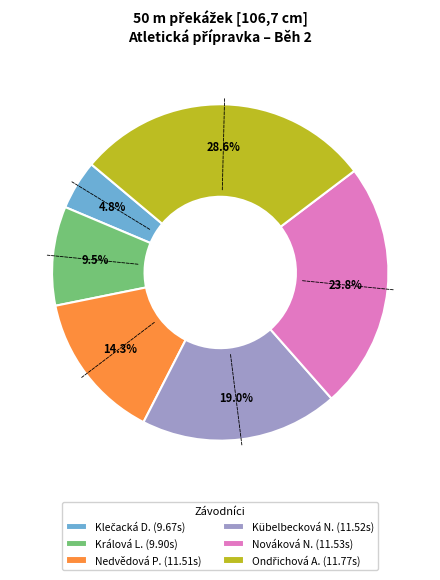

Is there a majority slice in this chart?

No